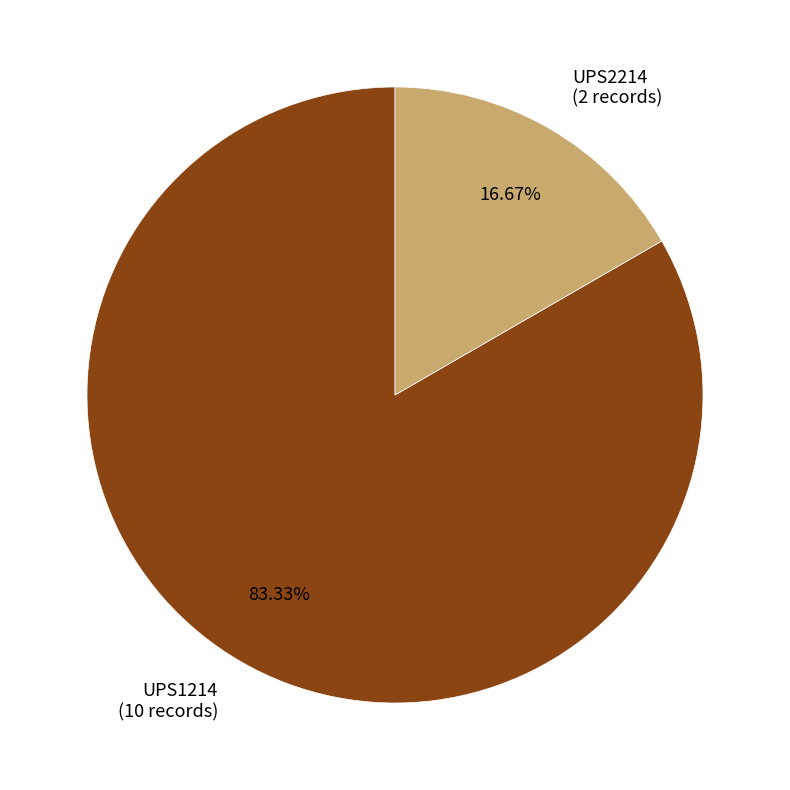

To the nearest percent, what is the difference between the UPS2214 and UPS1214 slice percentages?

67%